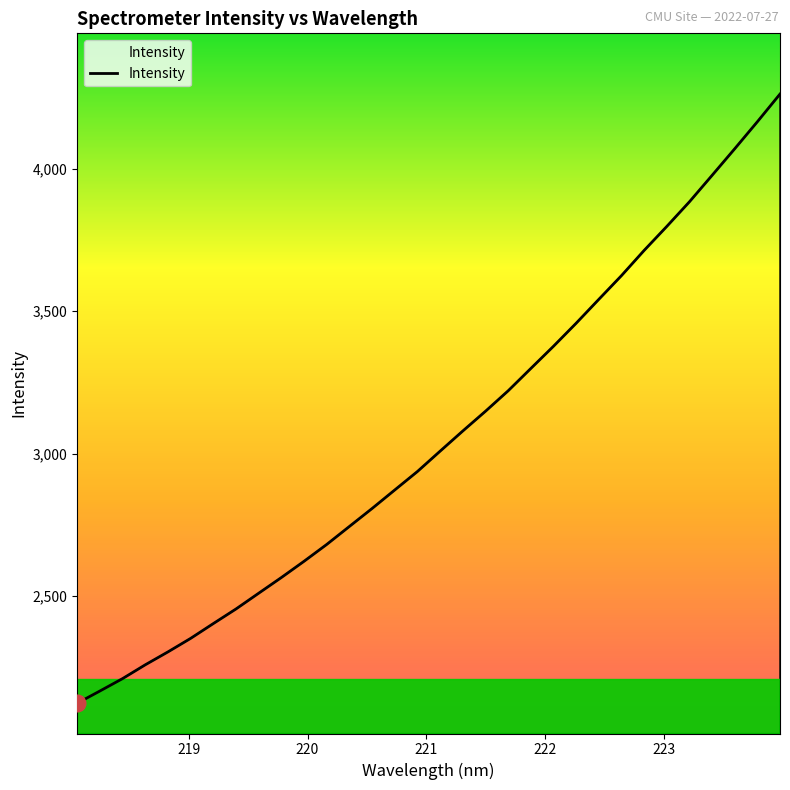

True or false: there are more than 2 points higher than both neighbors.

False